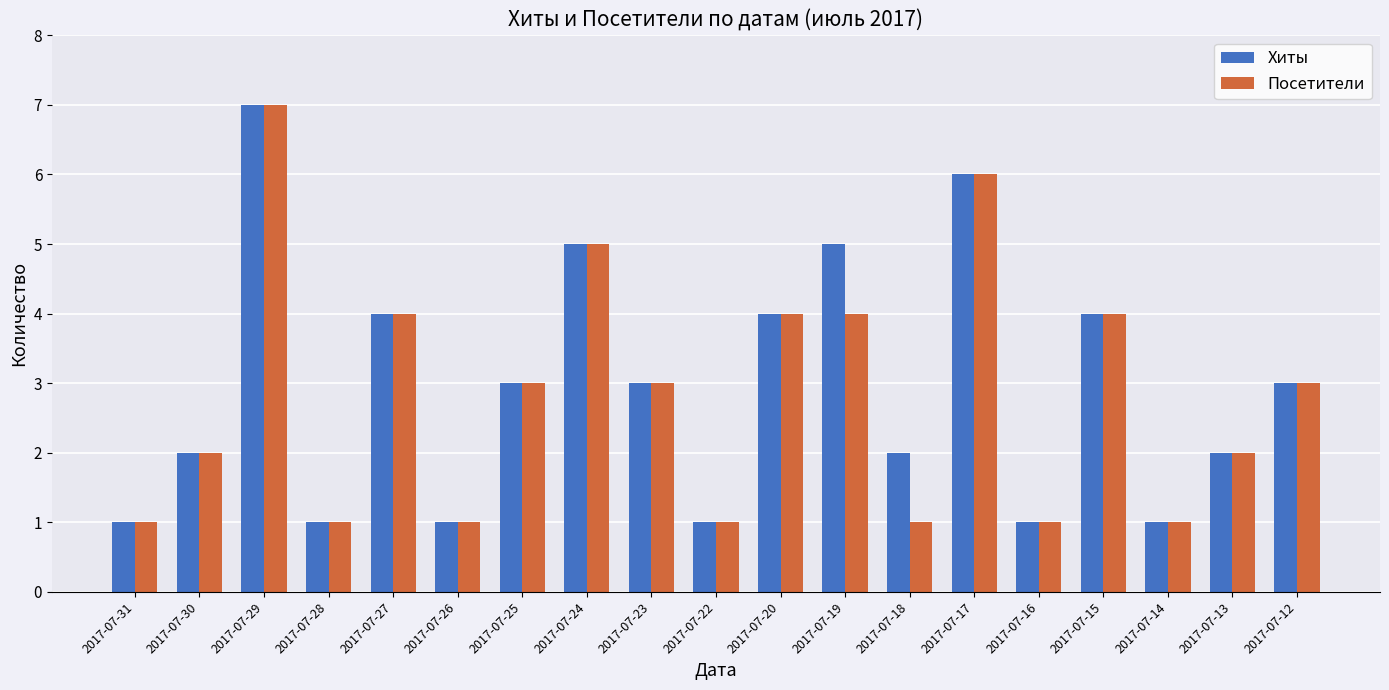

What is the maximum value shown in the chart?

7